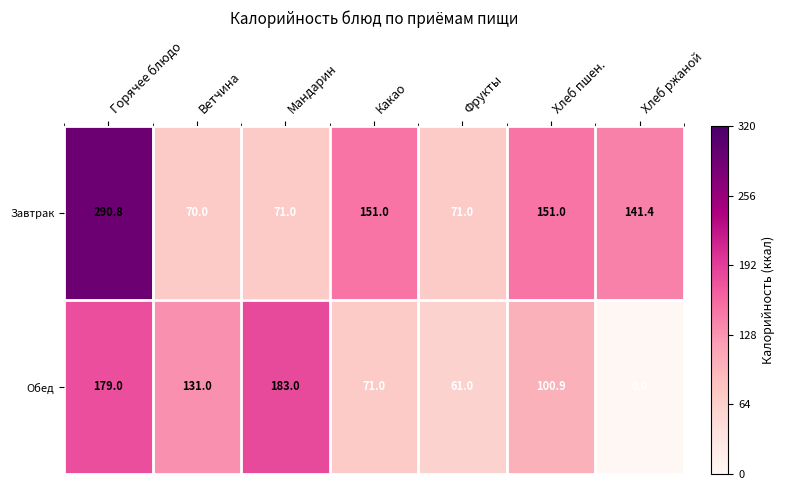

At which category is the sum across all series the highest?

Горячее блюдо